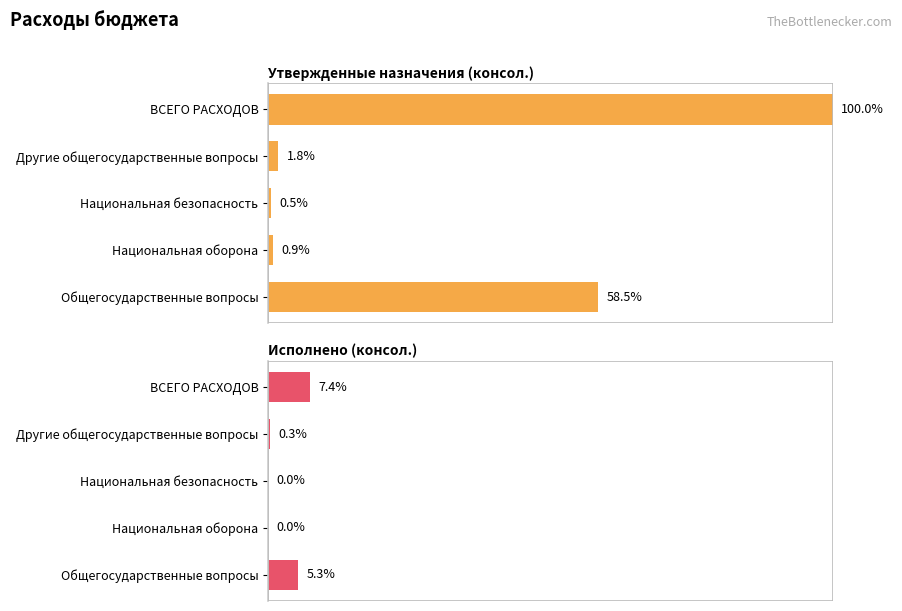

Is the value of Утвержденные назначения (консол.) at Национальная безопасность greater than the value of Исполнено (консол.) at ВСЕГО РАСХОДОВ?

No